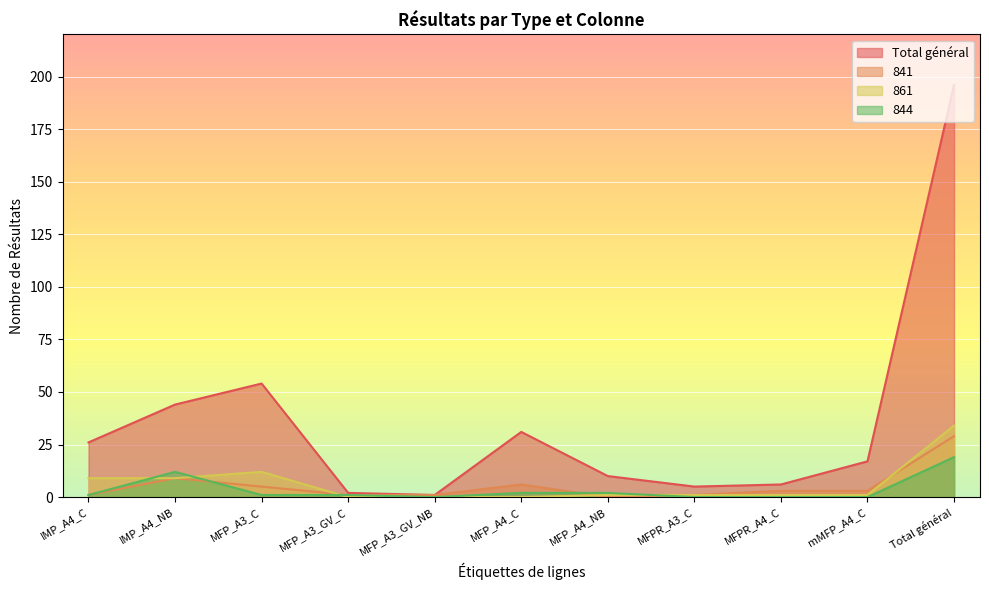

Reading right to left, transcribe all the data shown in this chart.

Total général: Total général=196	mMFP_A4_C=17	MFPR_A4_C=6	MFPR_A3_C=5	MFP_A4_NB=10	MFP_A4_C=31	MFP_A3_GV_NB=1	MFP_A3_GV_C=2	MFP_A3_C=54	IMP_A4_NB=44	IMP_A4_C=26
841: Total général=29	mMFP_A4_C=3	MFPR_A4_C=3	MFPR_A3_C=1	MFP_A4_NB=0	MFP_A4_C=6	MFP_A3_GV_NB=1	MFP_A3_GV_C=1	MFP_A3_C=5	IMP_A4_NB=9	IMP_A4_C=1
861: Total général=34	mMFP_A4_C=1	MFPR_A4_C=1	MFPR_A3_C=1	MFP_A4_NB=1	MFP_A4_C=0	MFP_A3_GV_NB=0	MFP_A3_GV_C=0	MFP_A3_C=12	IMP_A4_NB=9	IMP_A4_C=9
844: Total général=19	mMFP_A4_C=0	MFPR_A4_C=0	MFPR_A3_C=0	MFP_A4_NB=2	MFP_A4_C=2	MFP_A3_GV_NB=0	MFP_A3_GV_C=1	MFP_A3_C=1	IMP_A4_NB=12	IMP_A4_C=1